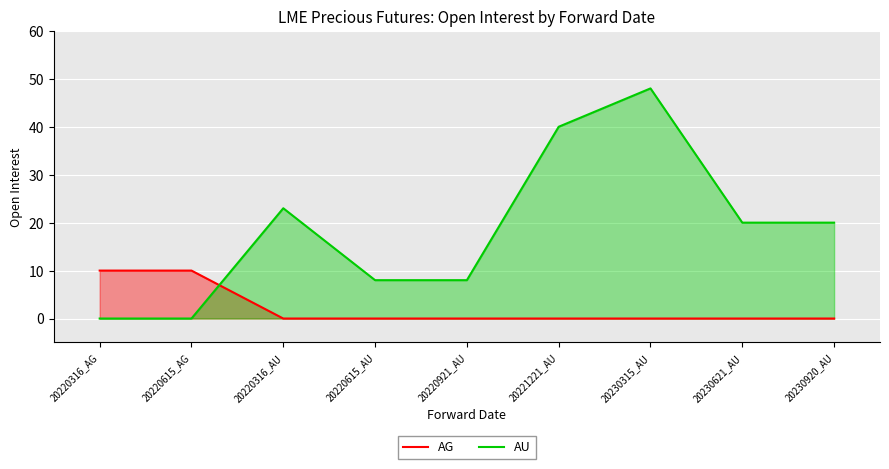

What is the difference between the maximum and minimum values in the AG series?

10